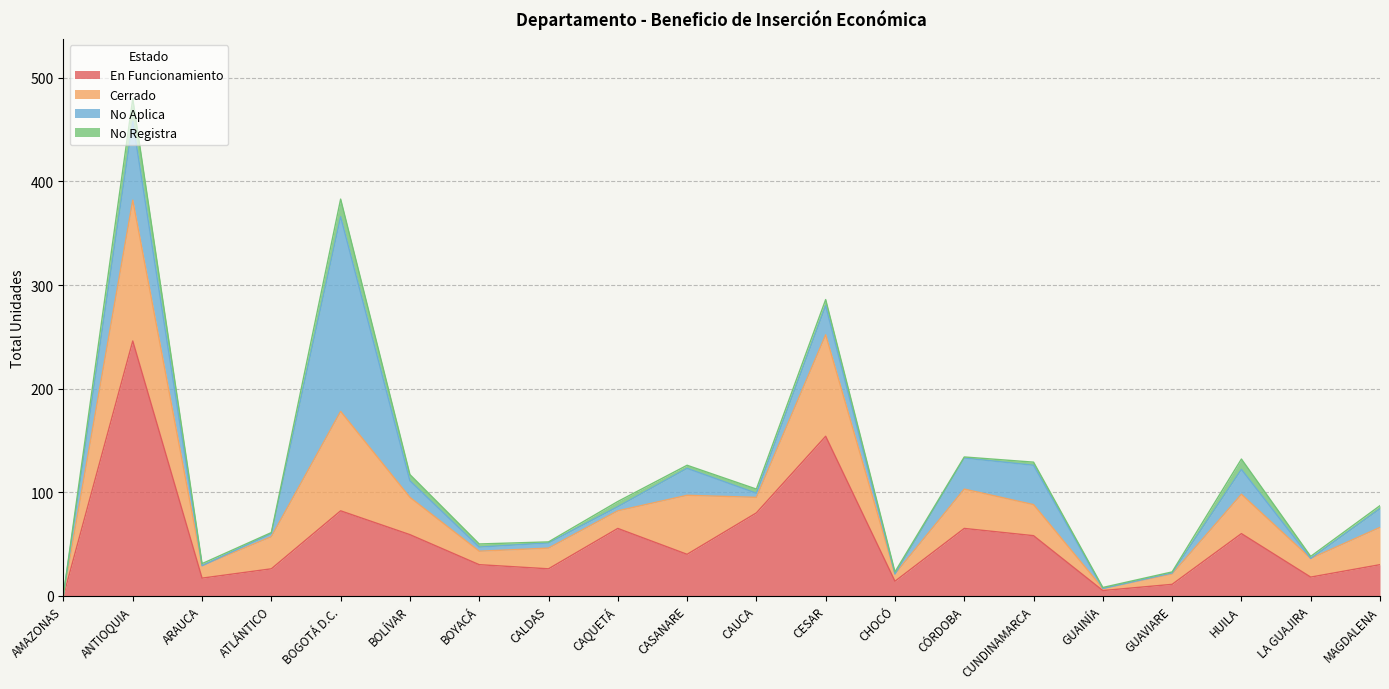

What position from the right is CAQUETÁ?

12